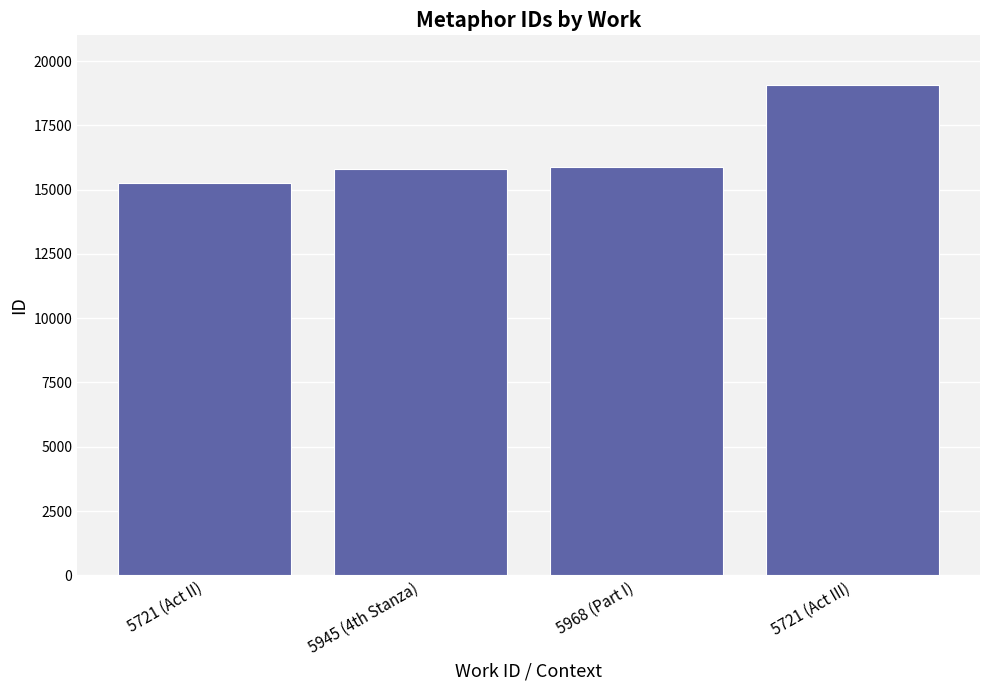

What is the value of the 1st bar from the left?

15251